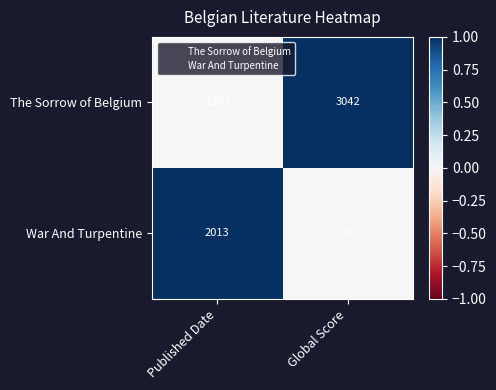

Which series changed the most between Published Date and Global Score?

War And Turpentine